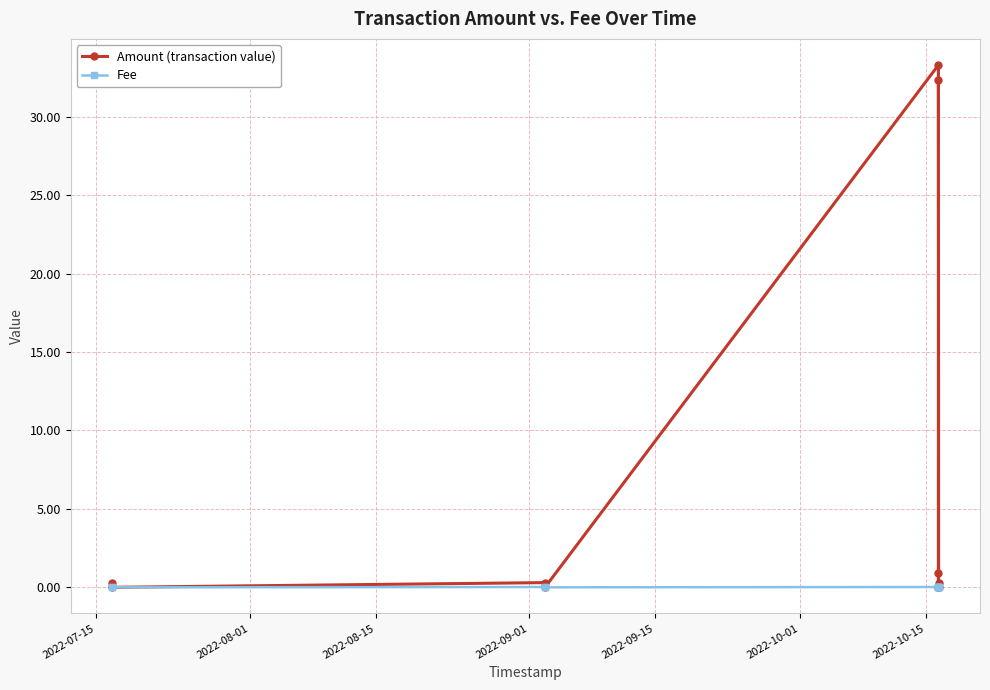

At which label is Fee closest to 0?

2022-08-01